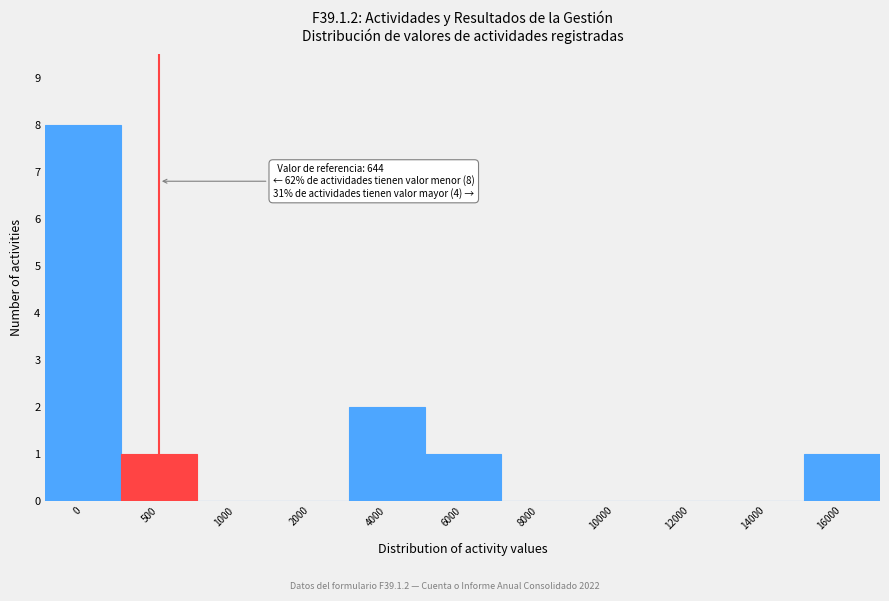

Reading right to left, transcribe all the data shown in this chart.

16000=1	14000=0	12000=0	10000=0	8000=0	6000=1	4000=2	2000=0	1000=0	500=1	0=8